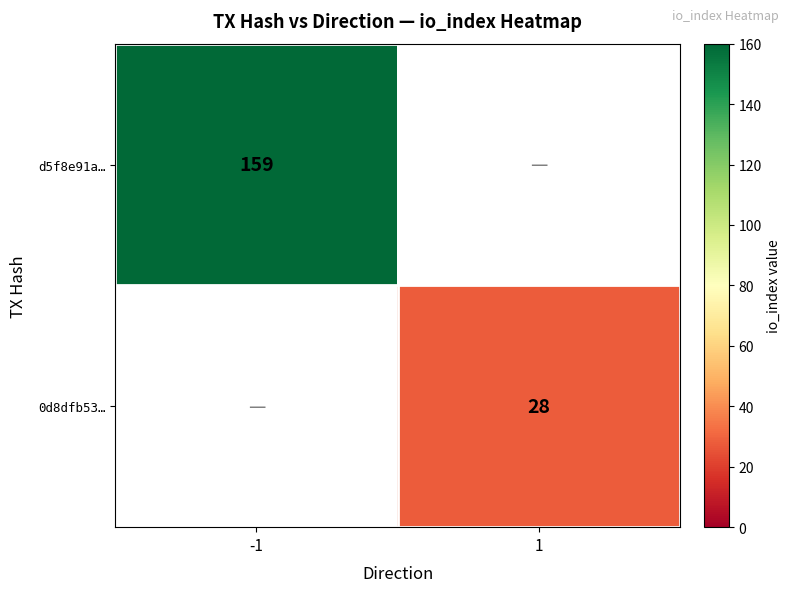

Is the value of 0d8dfb53… at 1 greater than the value of d5f8e91a… at -1?

No